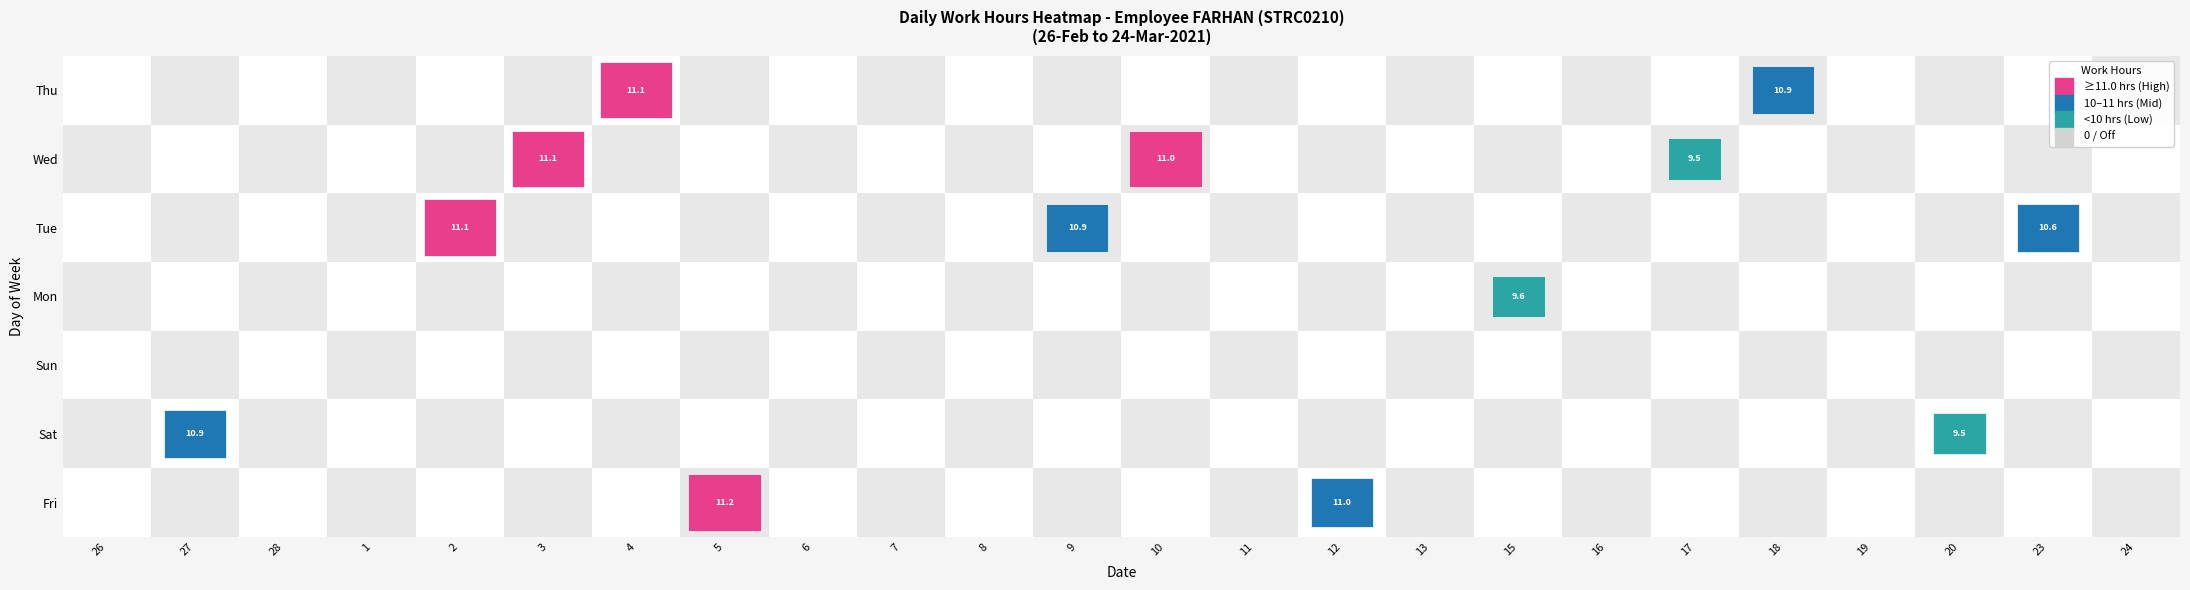

At which label does 15 reach its peak?

Mon